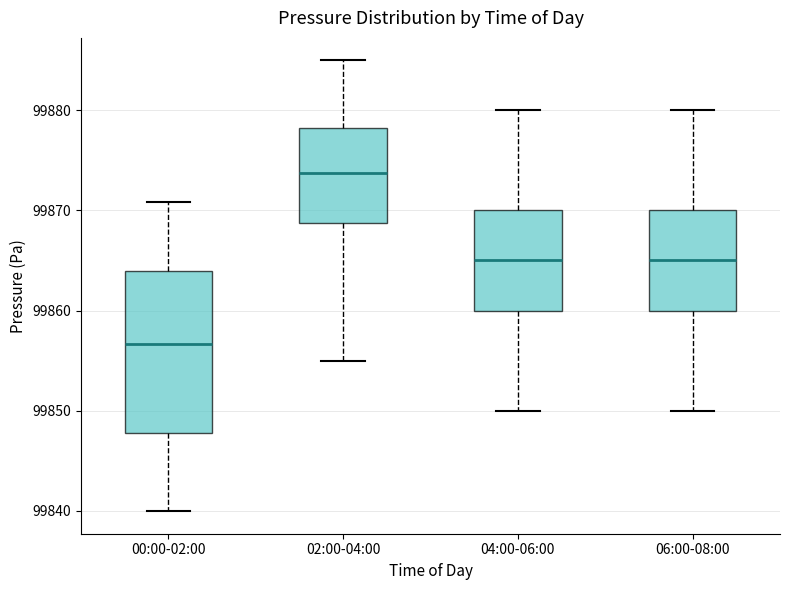

Which box's median line is the highest?

02:00-04:00